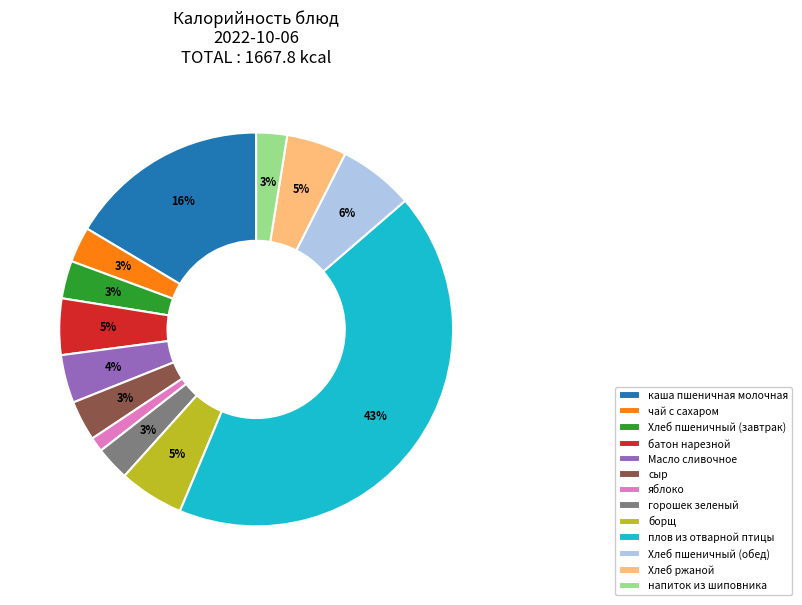

How many segments does this pie chart have?

13